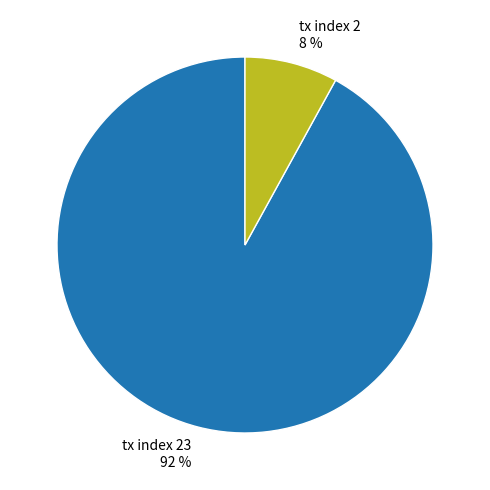

Between tx index 2 and tx index 23, which is larger?

tx index 23